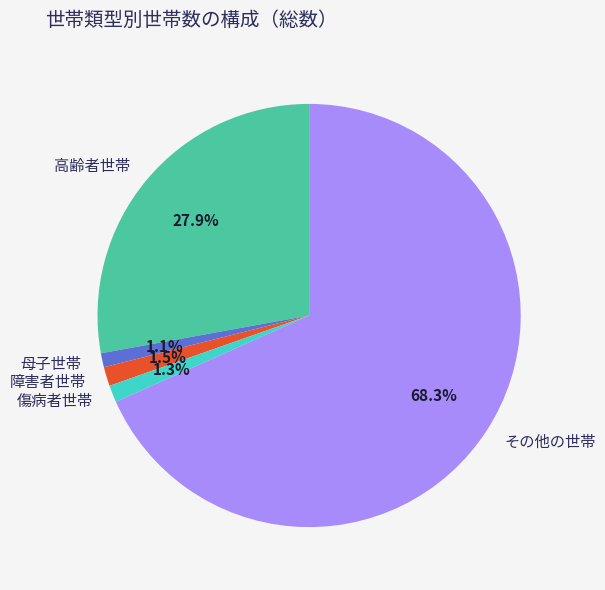

True or false: 障害者世帯 accounts for 11% of the total.

False